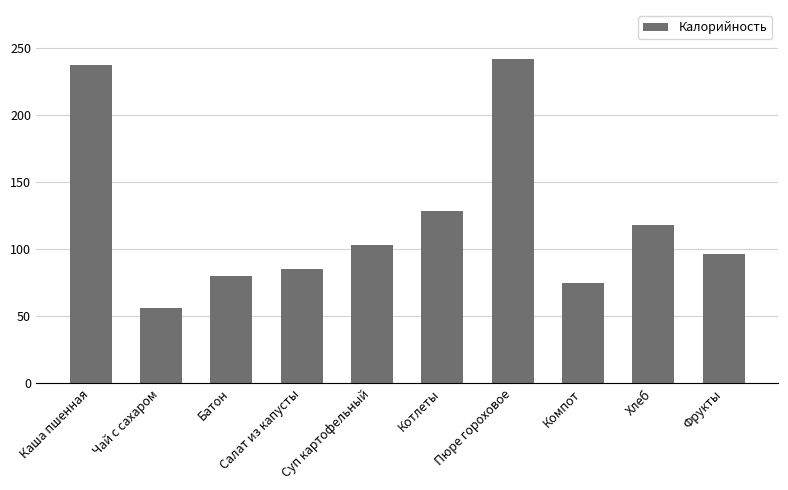

What is the greatest value displayed?

242